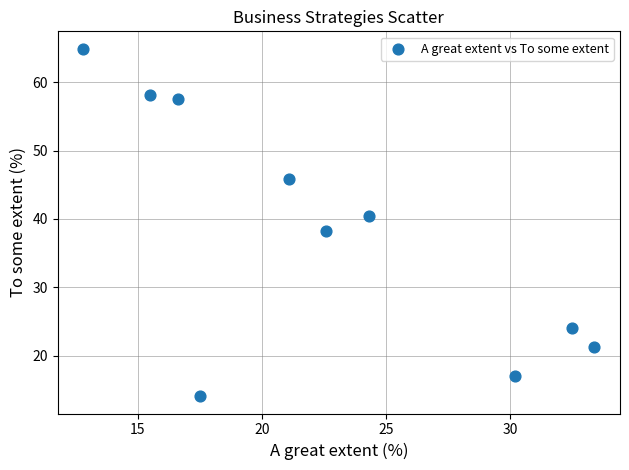

What is the average Y value?

38.2